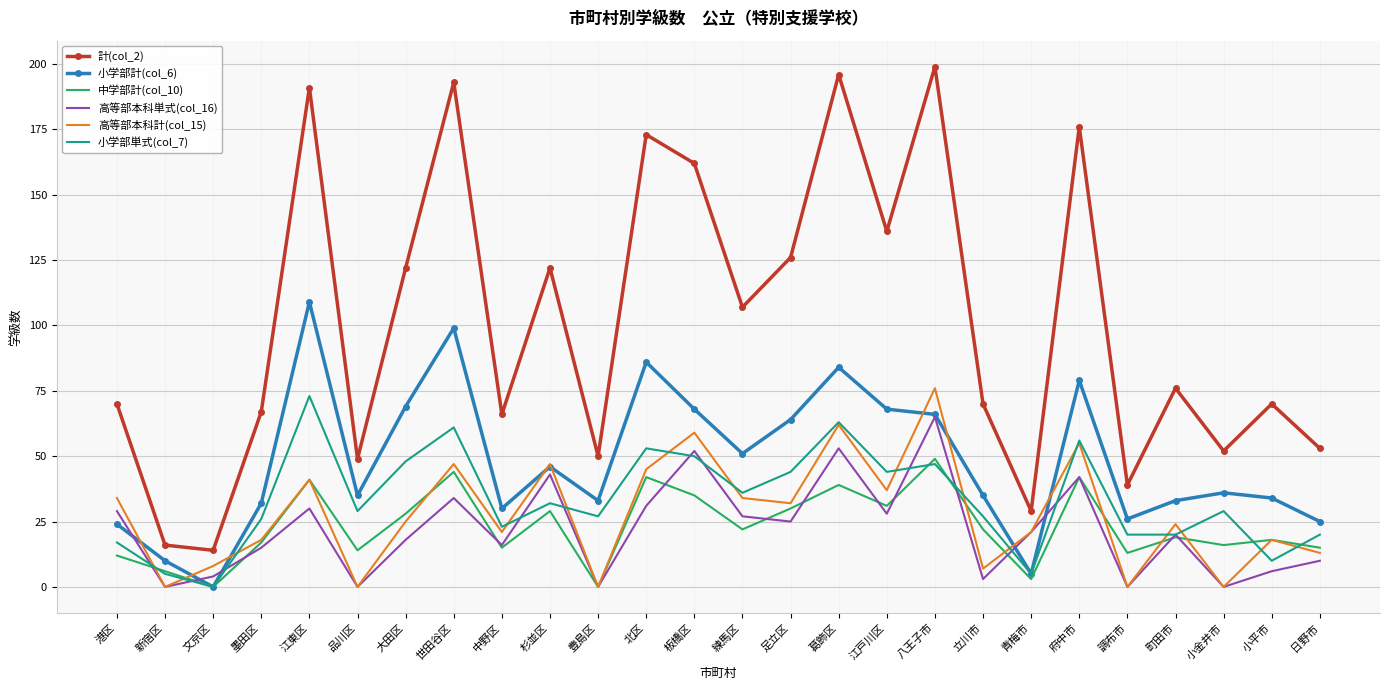

What is the spread (max minus min) of values at 調布市?

39